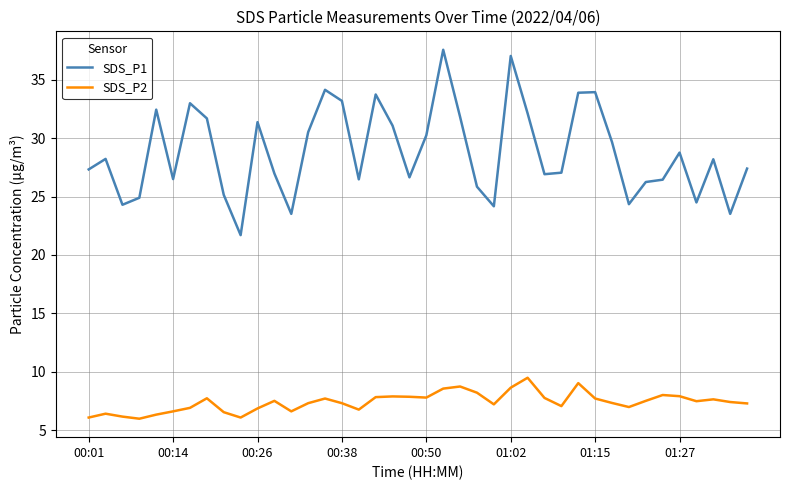

What is the difference between the maximum and minimum values in the SDS_P1 series?

15.9